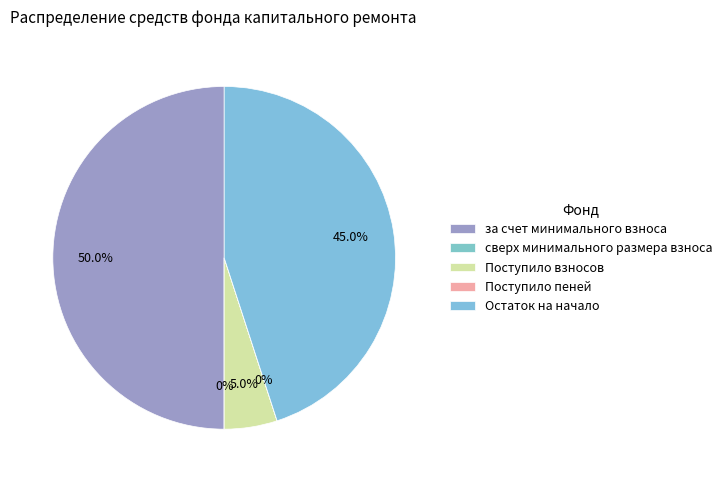

Is Остаток на начало the majority of the pie?

No